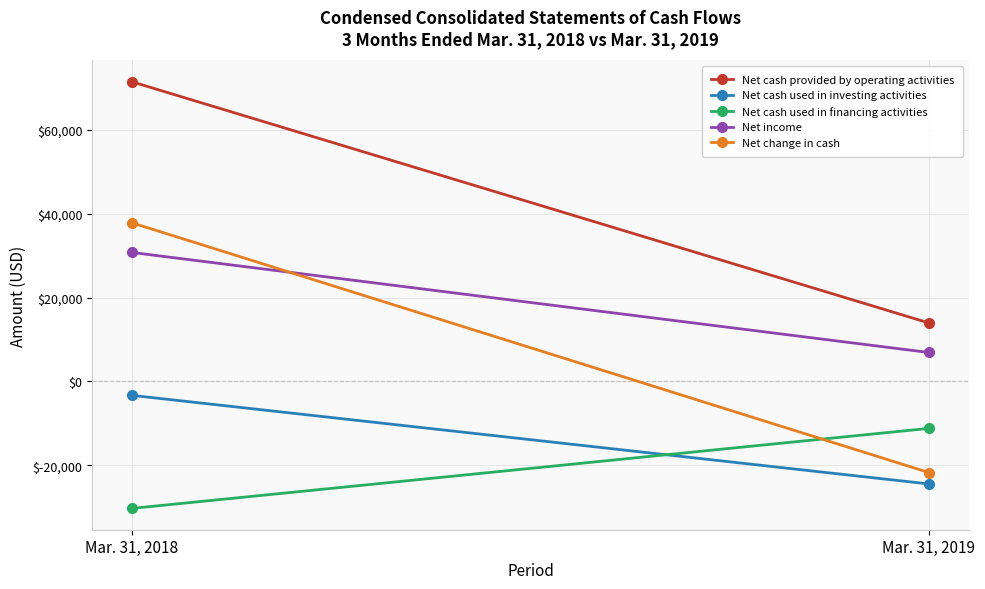

Is the value of Net cash used in financing activities at Mar. 31, 2018 greater than the value of Net change in cash at Mar. 31, 2018?

No